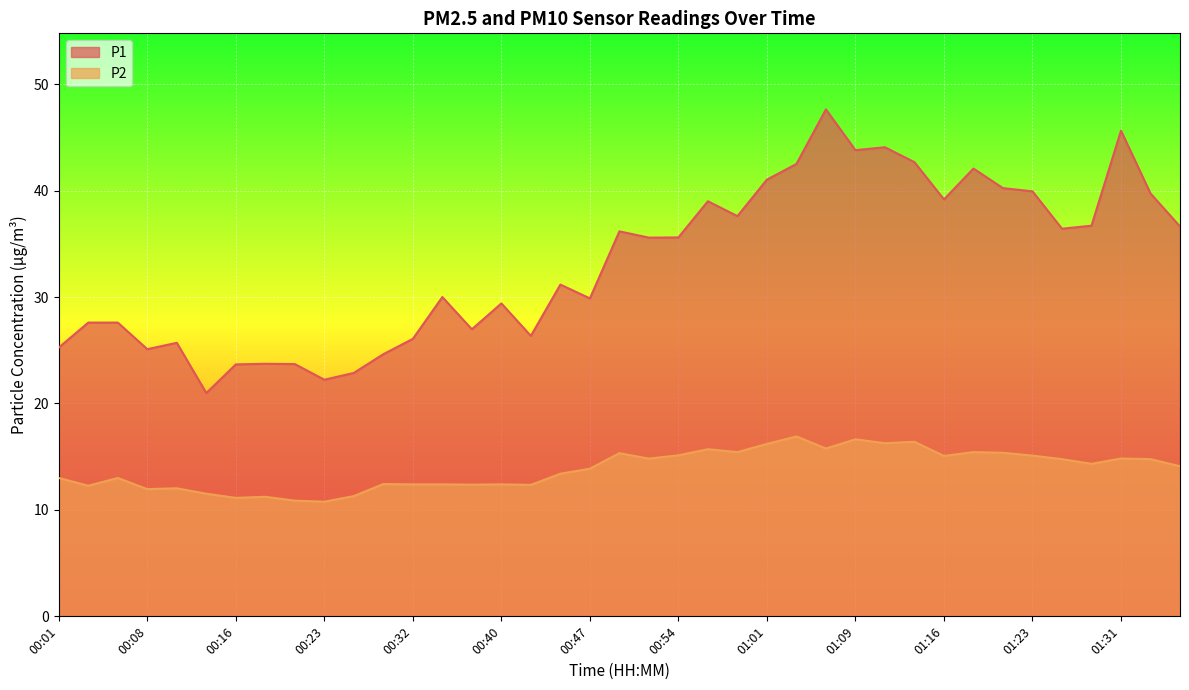

Is the value of P1 at 01:11 greater than the value of P2 at 00:47?

Yes